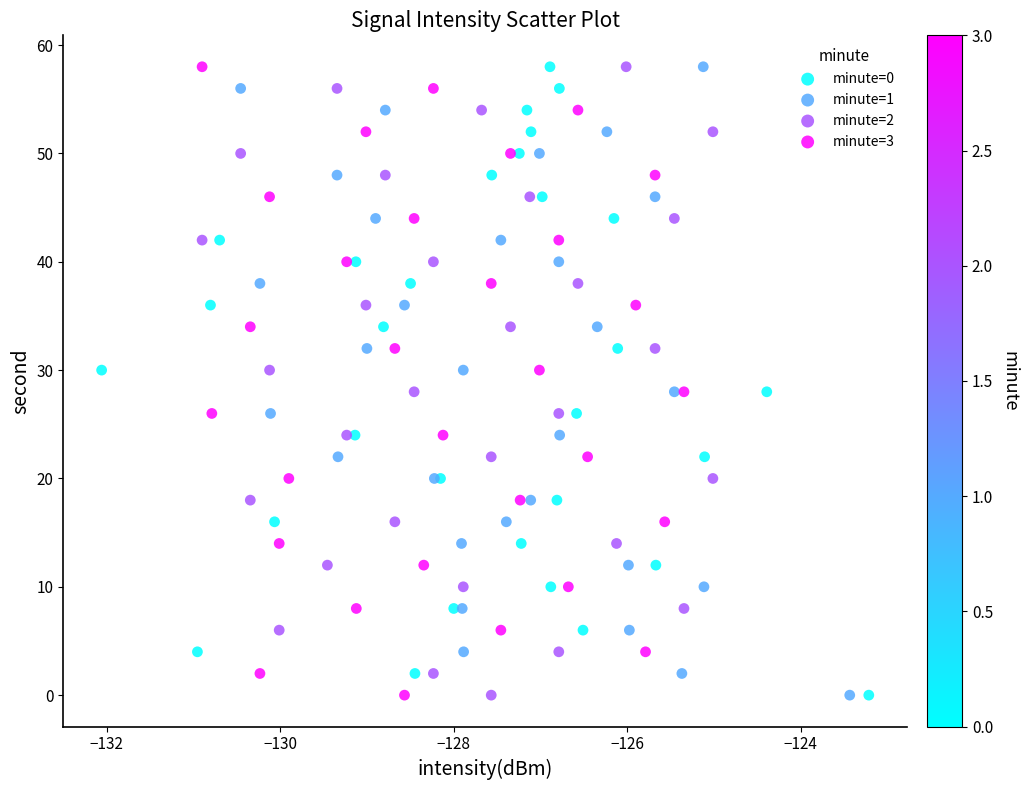

What are all the series names shown in the legend?

minute=0, minute=1, minute=2, minute=3